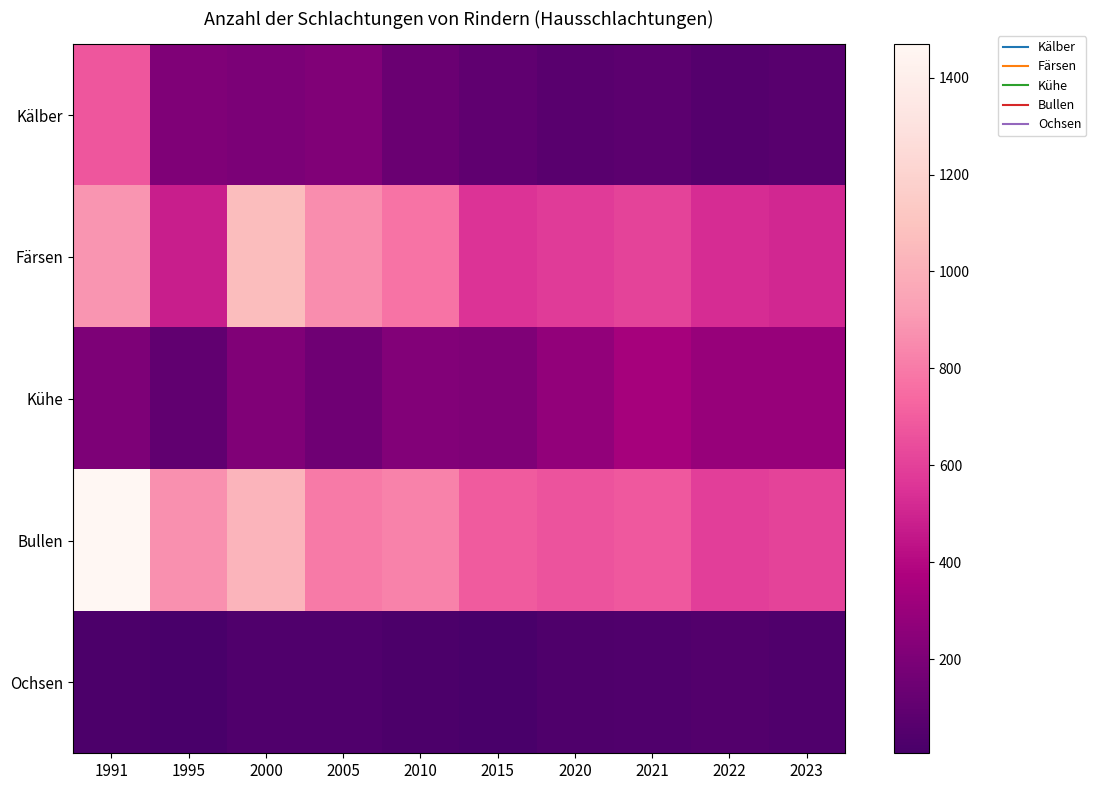

Count the number of categories in the chart.

10